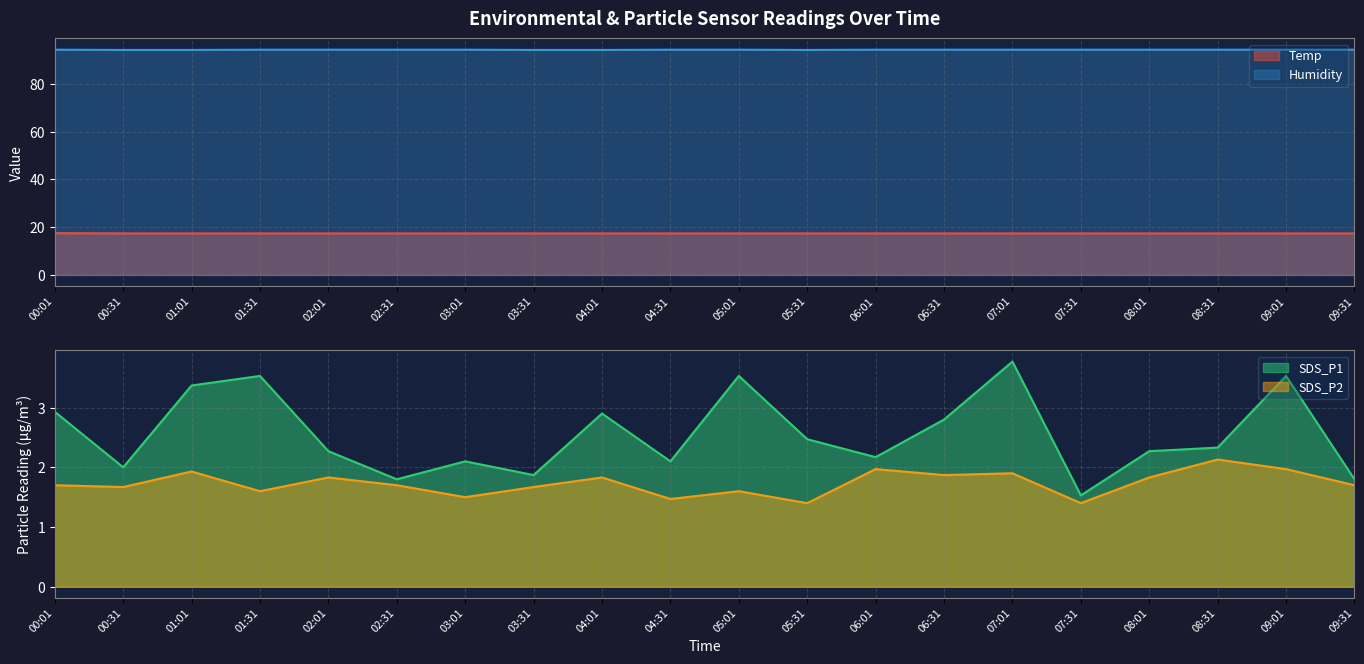

Is the value of SDS_P2 at 01:31 greater than the value of SDS_P1 at 04:01?

No